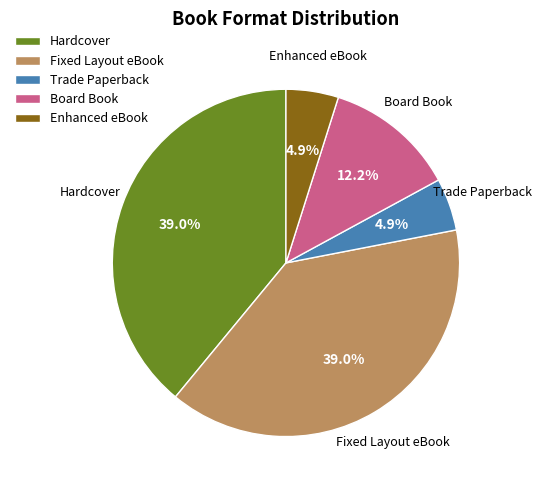

Does Board Book represent more than half of the total?

No